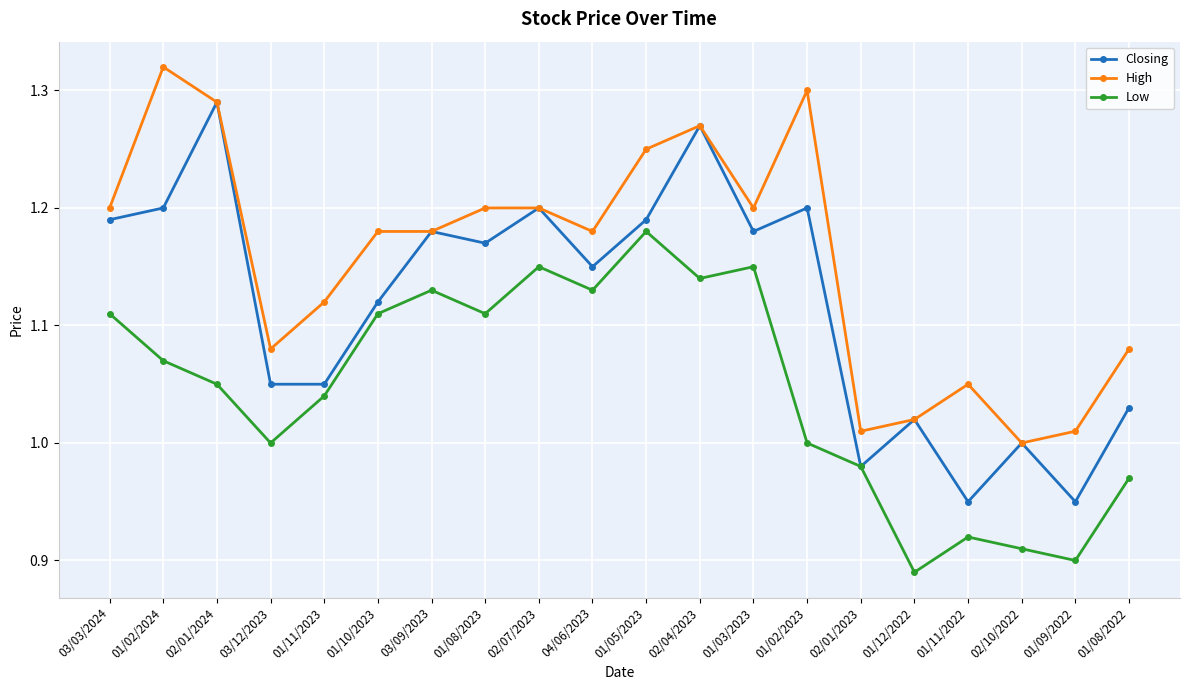

How many lines are shown in the chart?

3